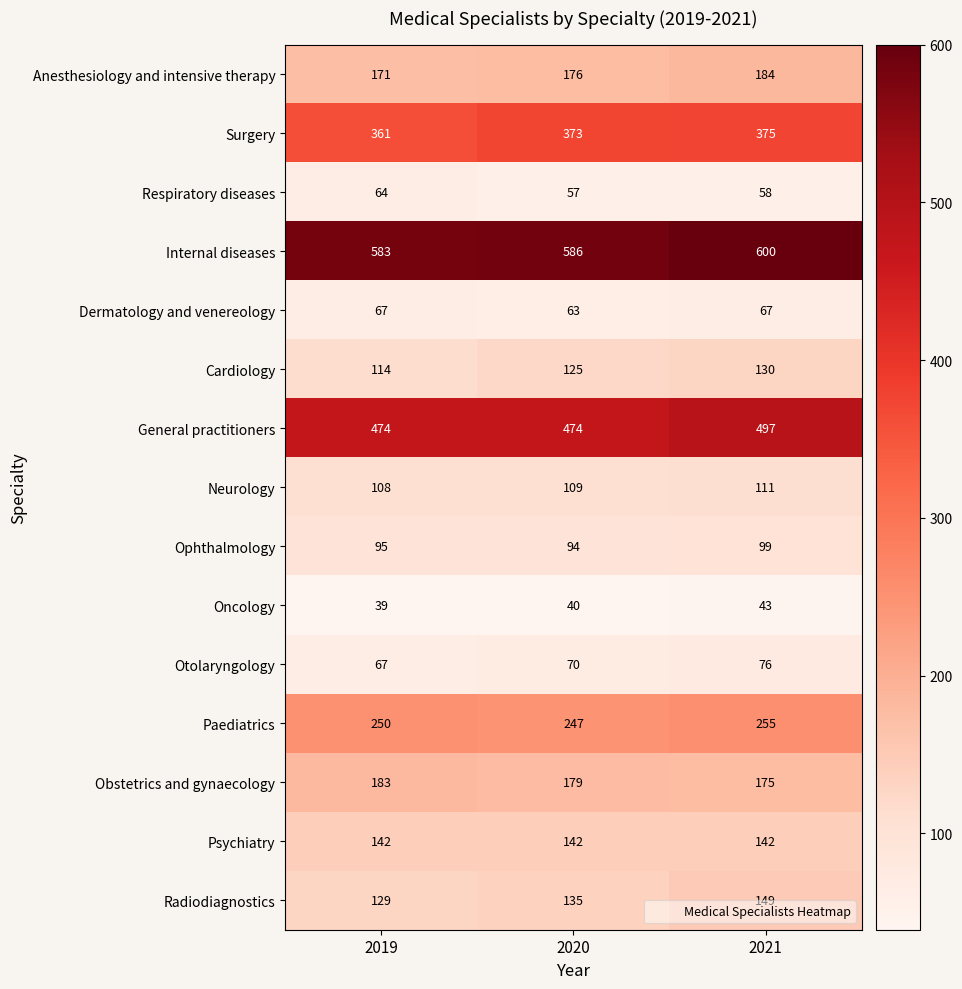

Is the value of Internal diseases at 2021 greater than the value of Psychiatry at 2019?

Yes